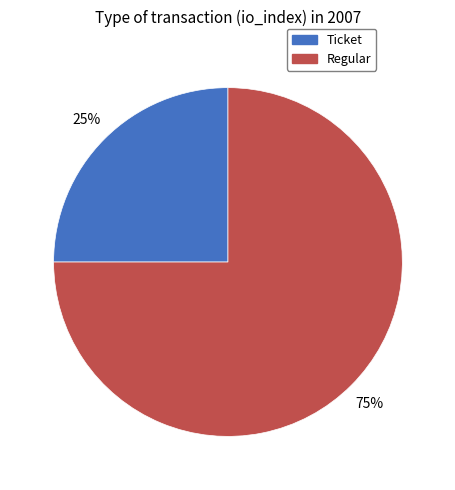

Does Ticket account for over 50% of the chart?

No